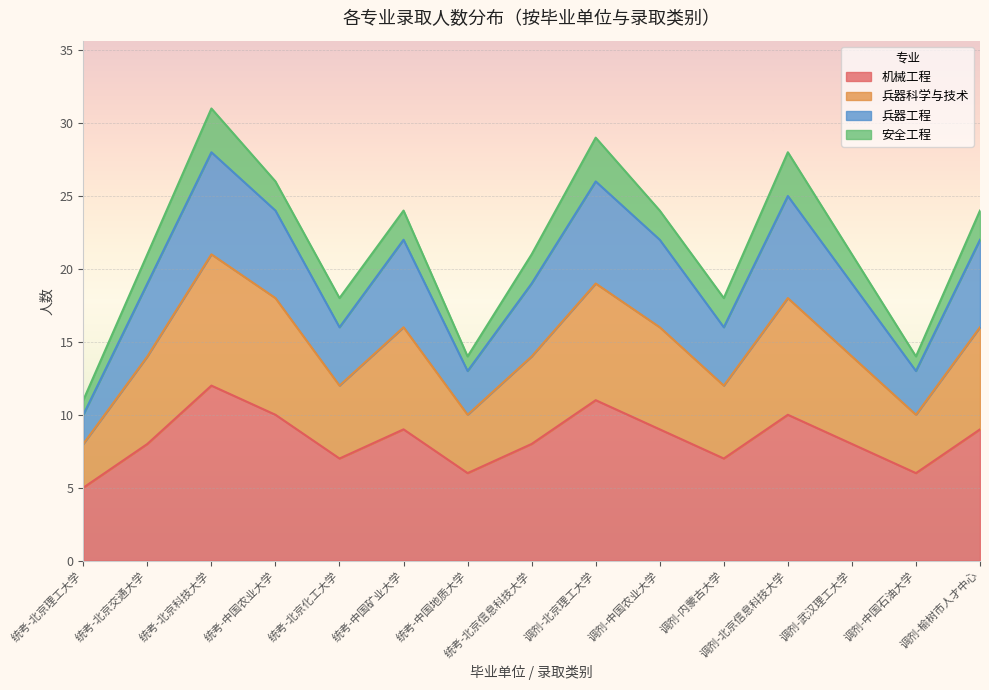

Which category has the lowest value in the 机械工程 series?

统考-北京理工大学